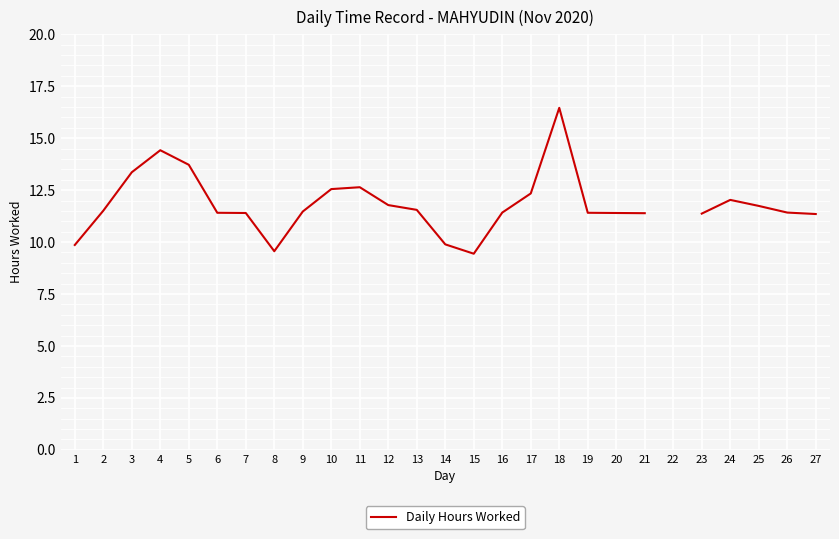

What is the value of the 21st point from the left?

11.4